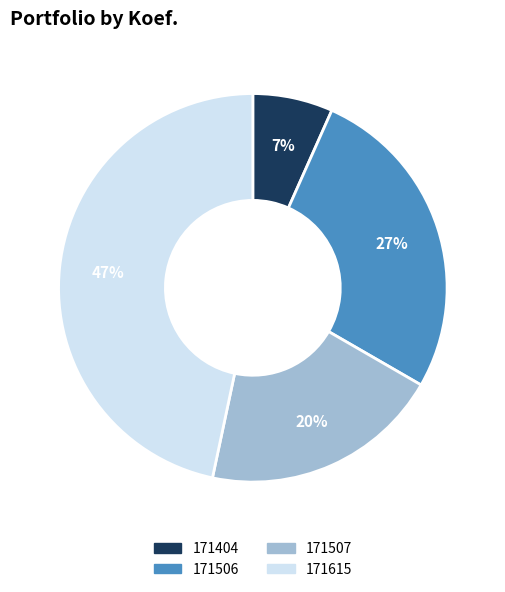

What is the largest slice in the pie chart?

171615